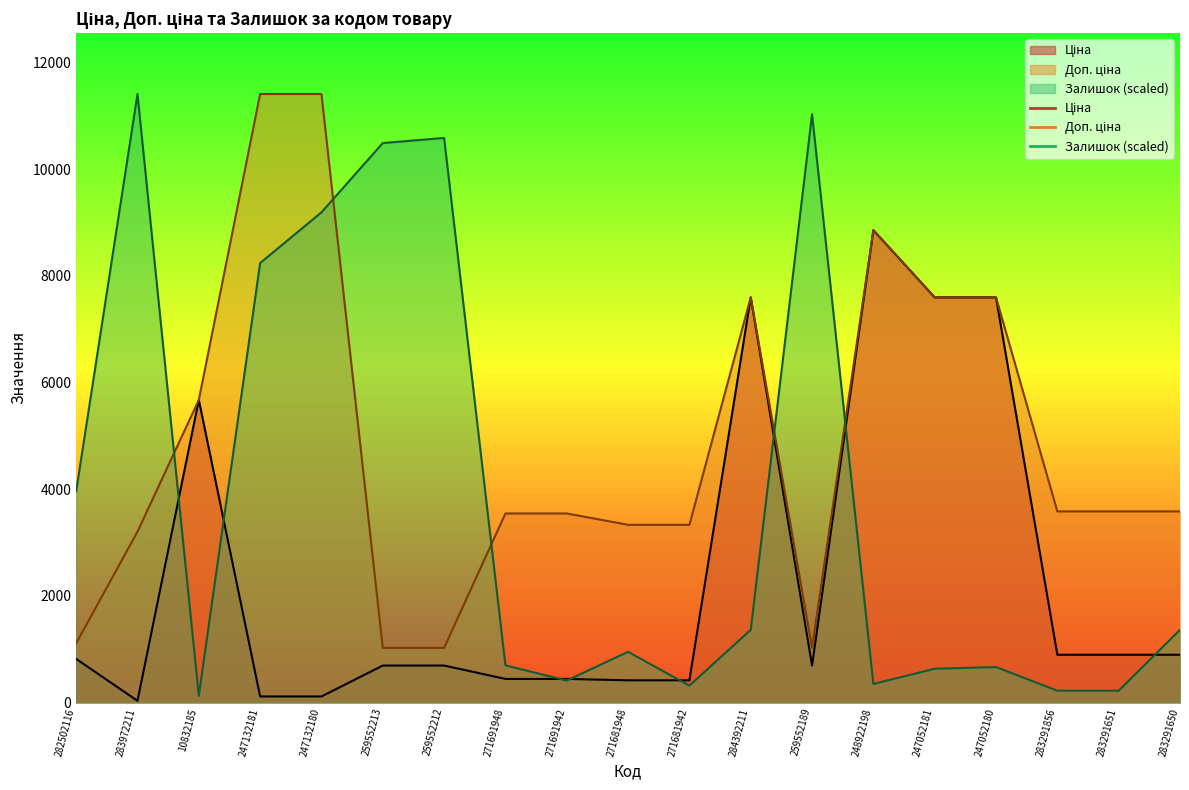

At which category is the sum across all series the highest?

247132180